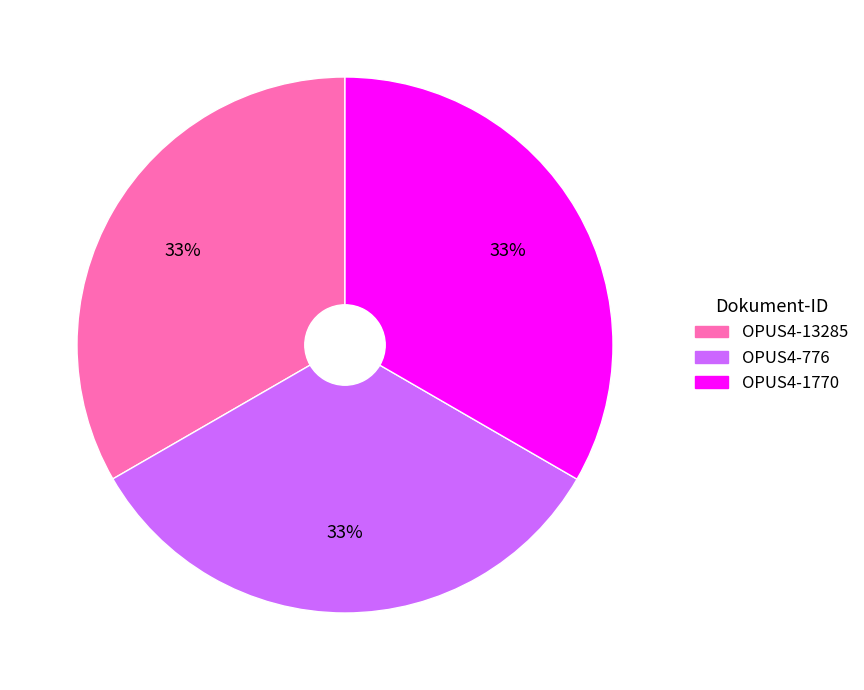

To the nearest percent, what is the combined percentage of OPUS4-13285 and OPUS4-1770?

67%